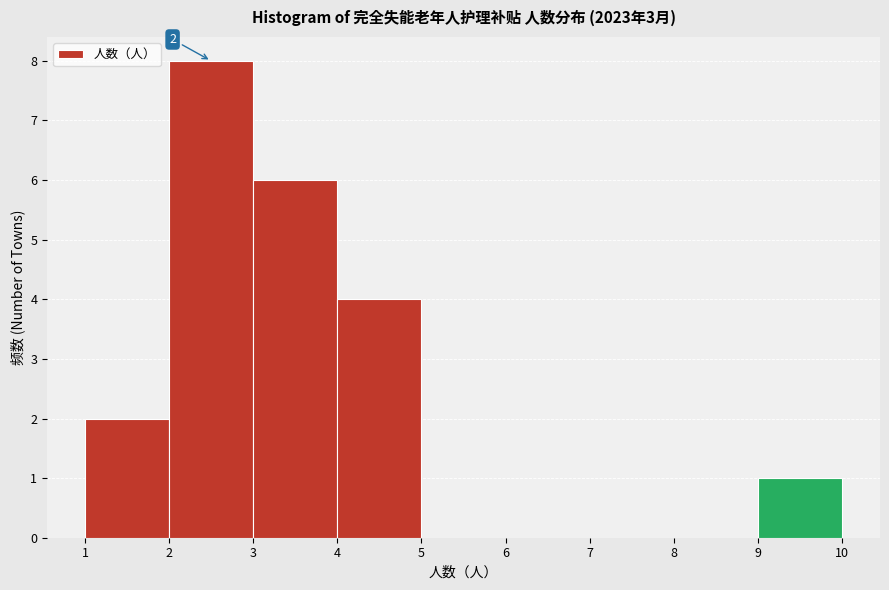

Which range on the x-axis has the tallest bar?

2 to 3